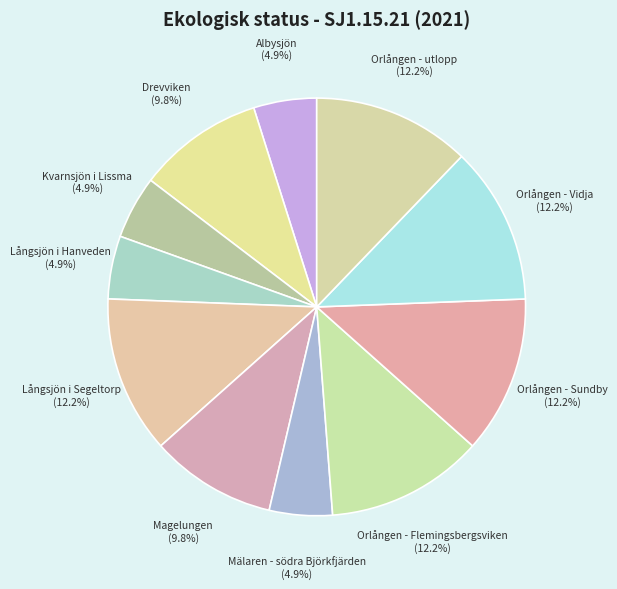

To the nearest percent, what is the combined percentage of Orlången - Sundby and Kvarnsjön i Lissma?

17%